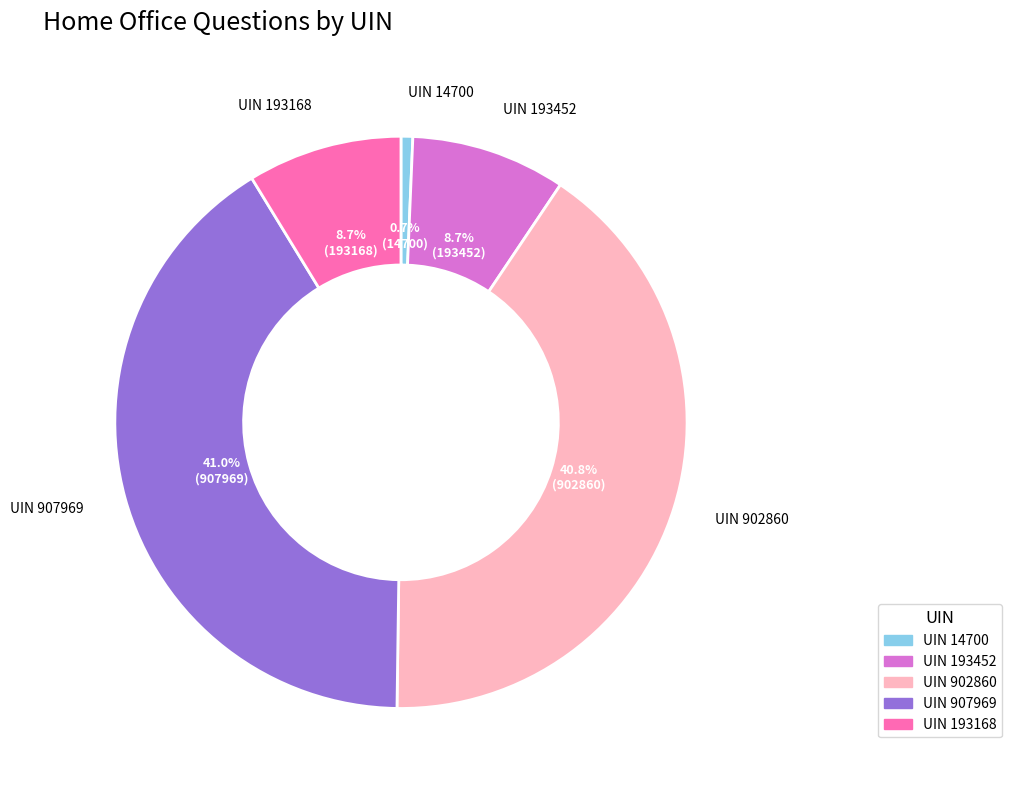

Between UIN 14700 and UIN 193452, which is larger?

UIN 193452